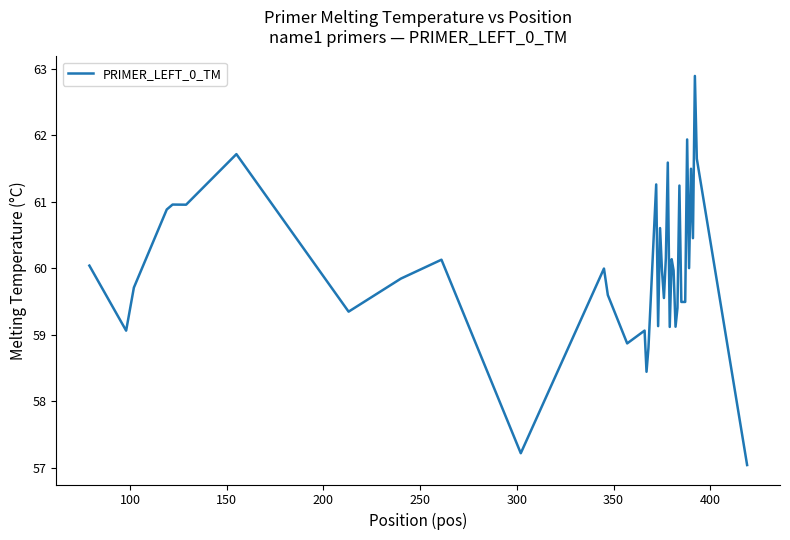

What is the maximum value shown in the chart?

62.9